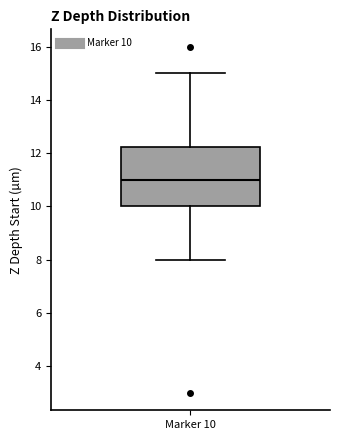

Where does the upper whisker of the box for Marker 10 end on the y-axis? The values are not printed on the chart, so give them approximately, as read against the axis.

15.0